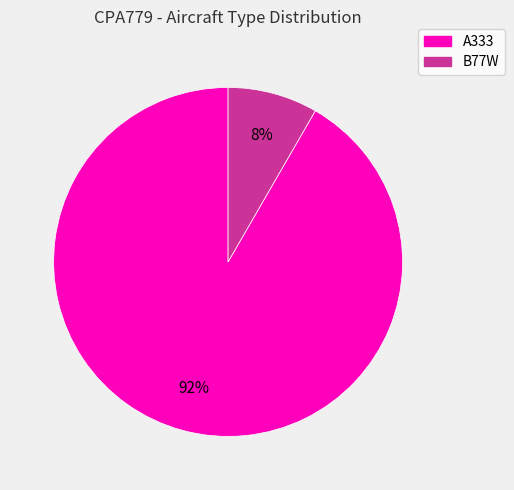

Count the number of slices in the pie.

2